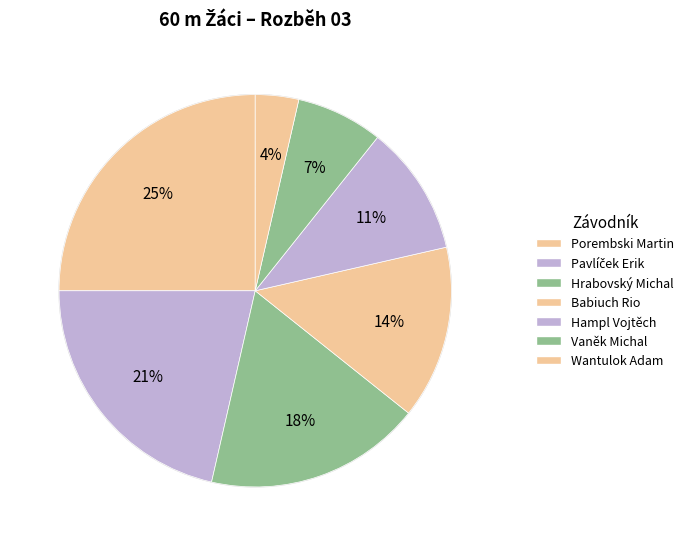

To the nearest percent, what is the combined percentage of Pavlíček Erik and Babiuch Rio?

36%